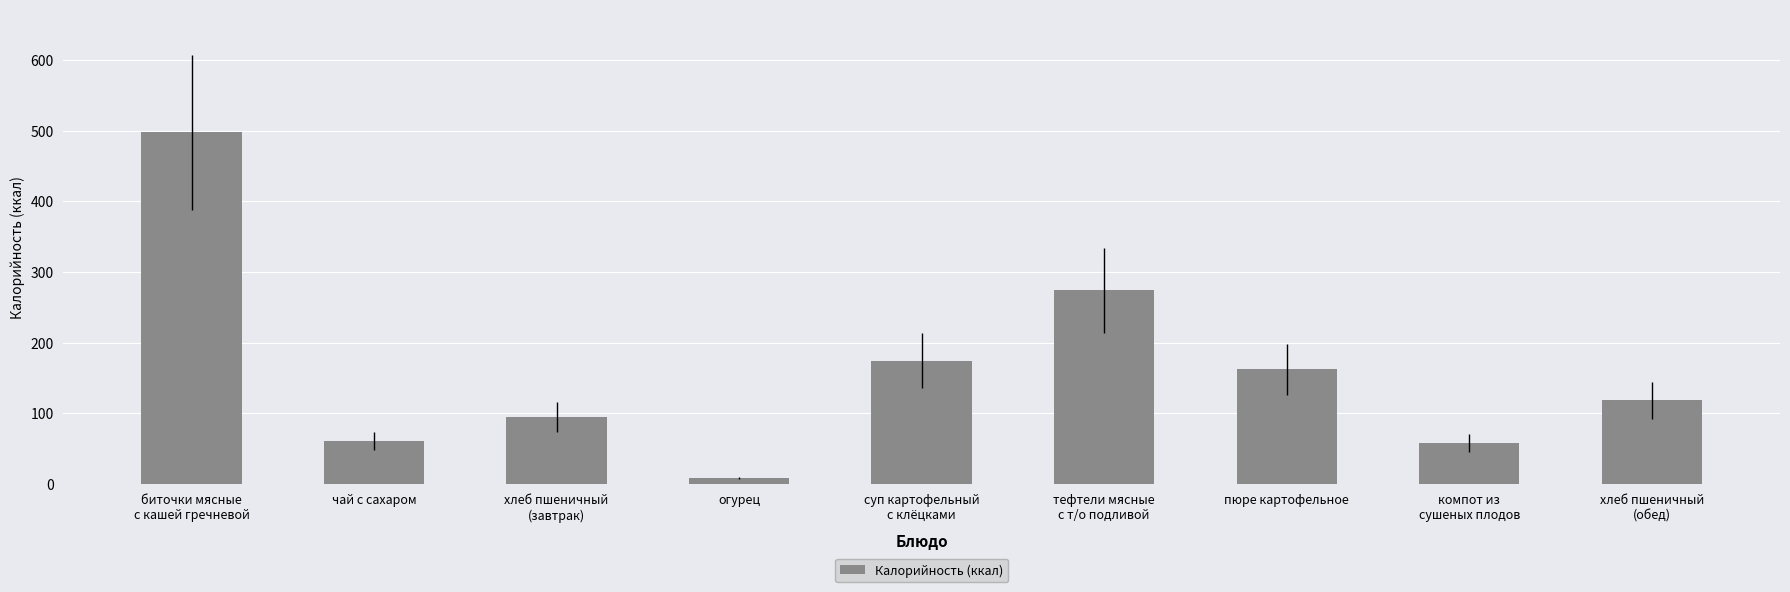

What is the smallest value displayed?

8.5